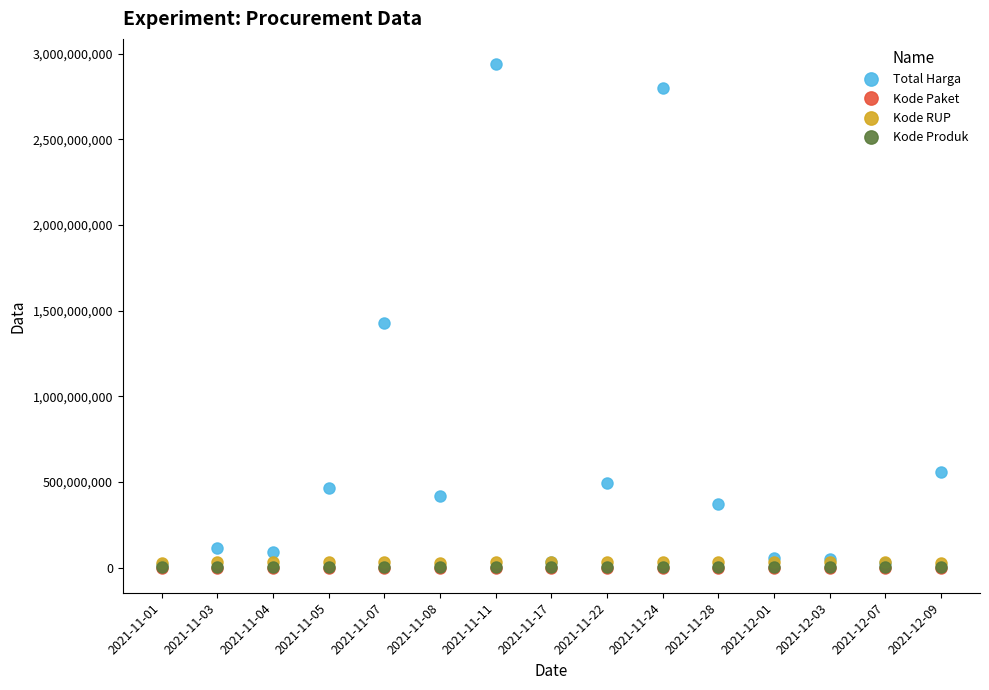

What position from the right is 2021-12-01?

4